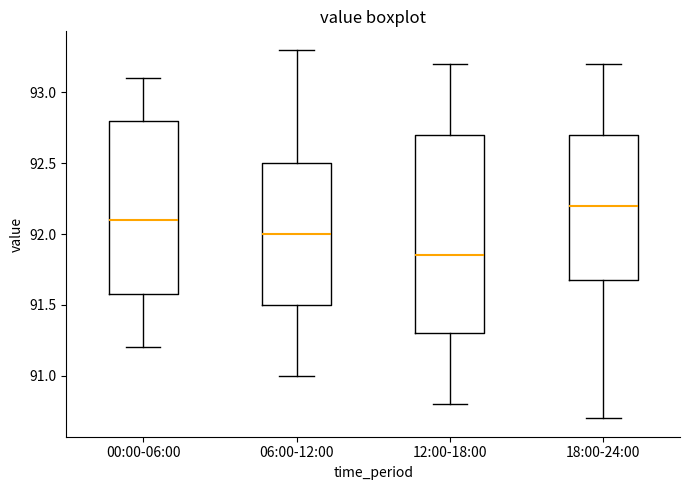

Which box is the tallest, from its lower edge to its upper edge?

12:00-18:00